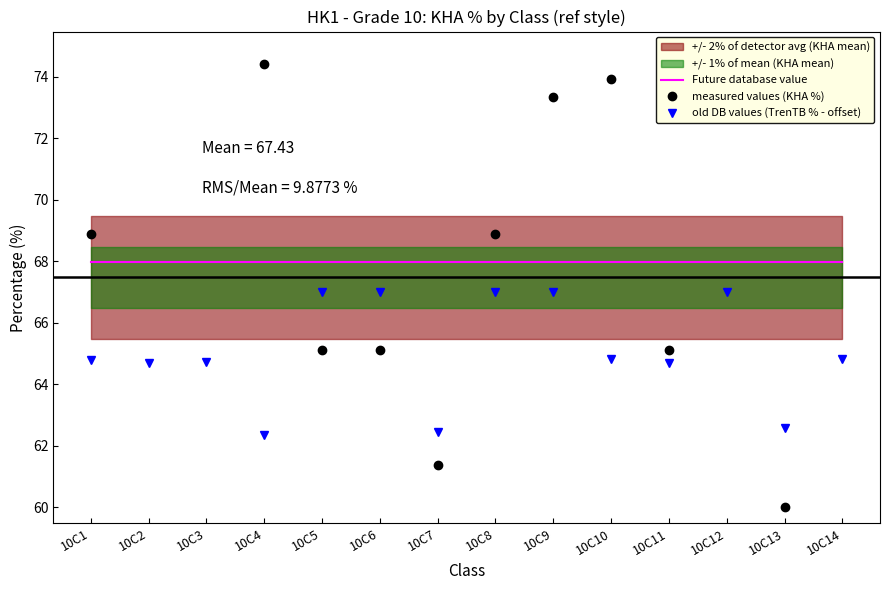

The Future database value series shows 68.0 at 10C2. True or false?

True